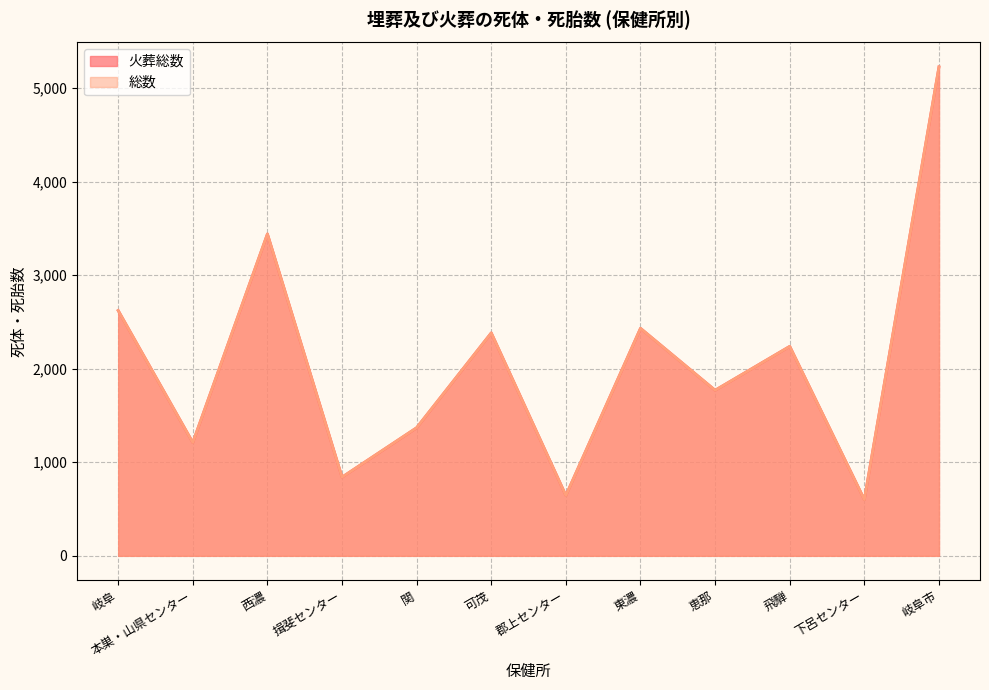

Where does the 火葬総数 series first go above 2239?

岐阜